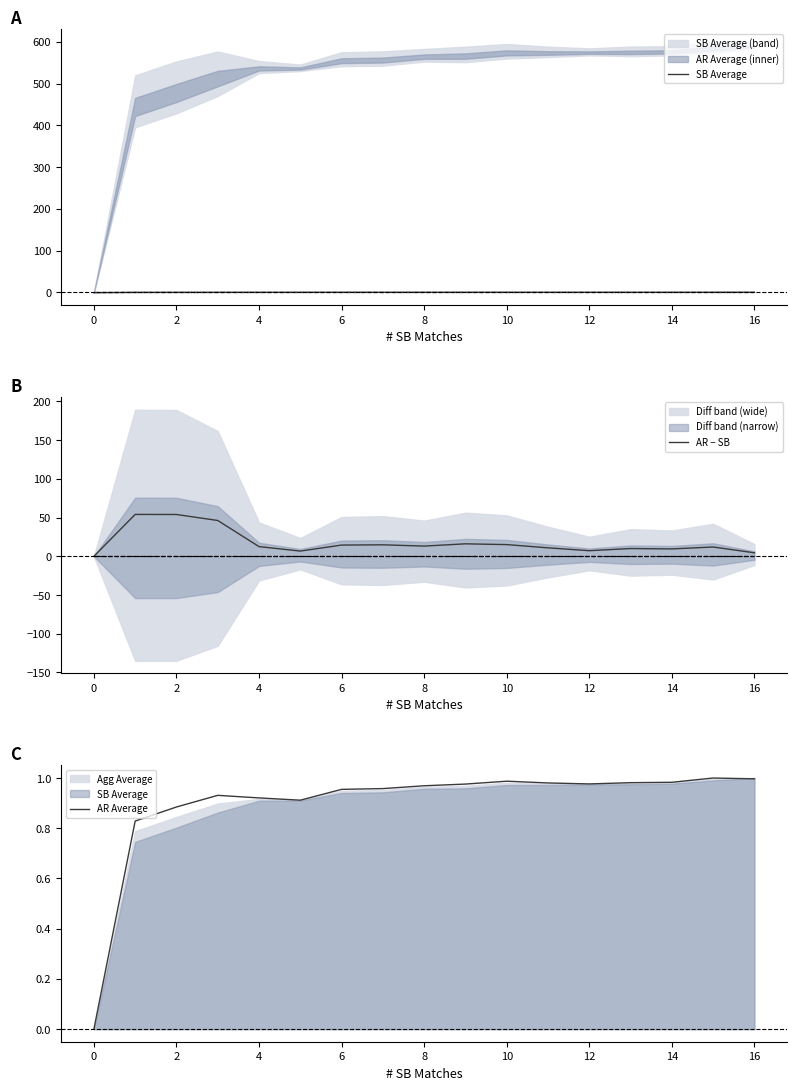

What is the difference between the maximum and second lowest values in the AR − SB series?

49.6